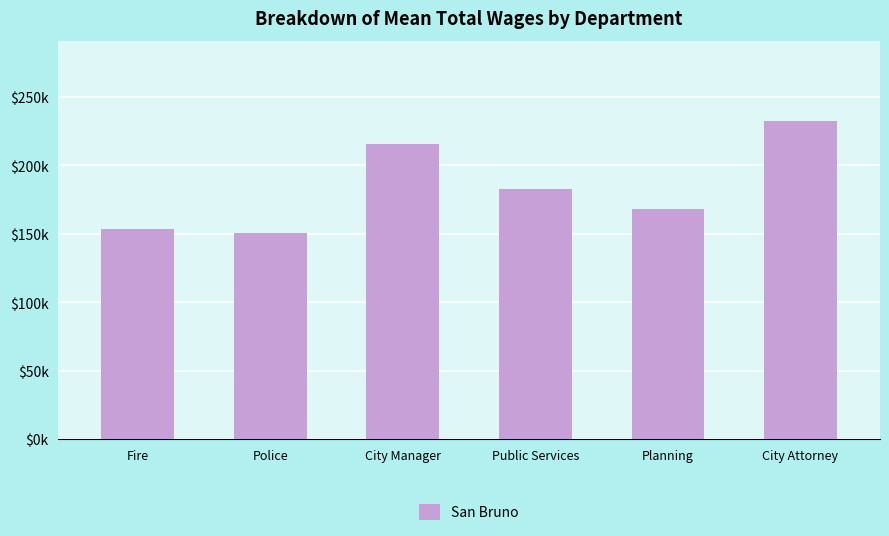

Are the bars horizontal?

No